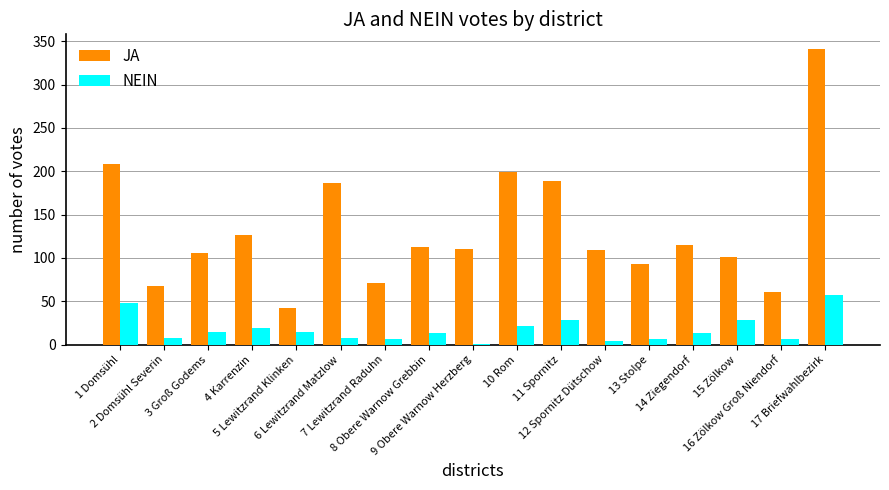

What are all the series names shown in the legend?

JA, NEIN